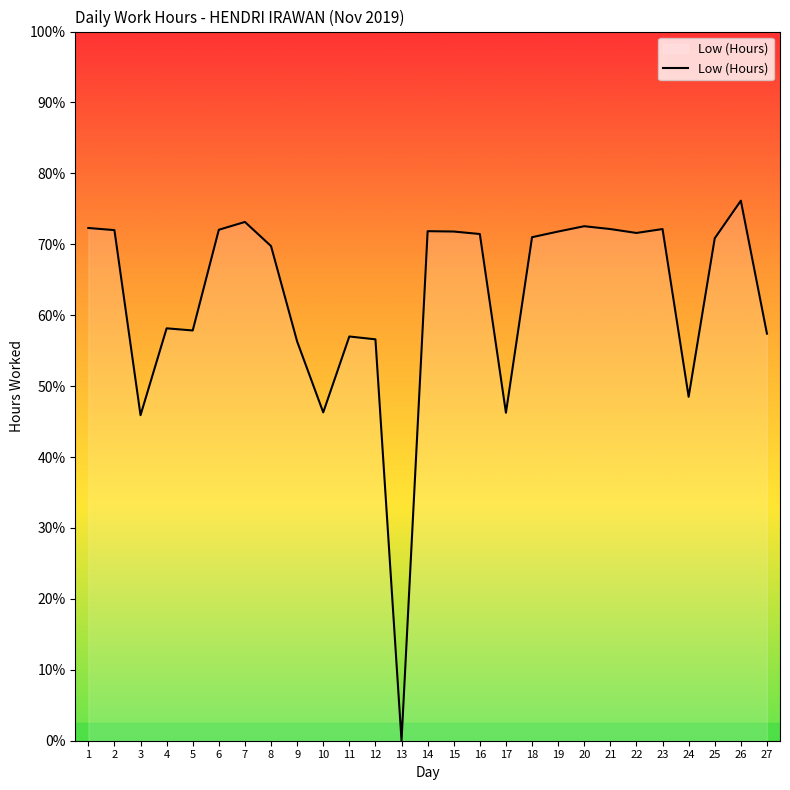

The chart shows a value of -9.8 at 13. True or false?

False